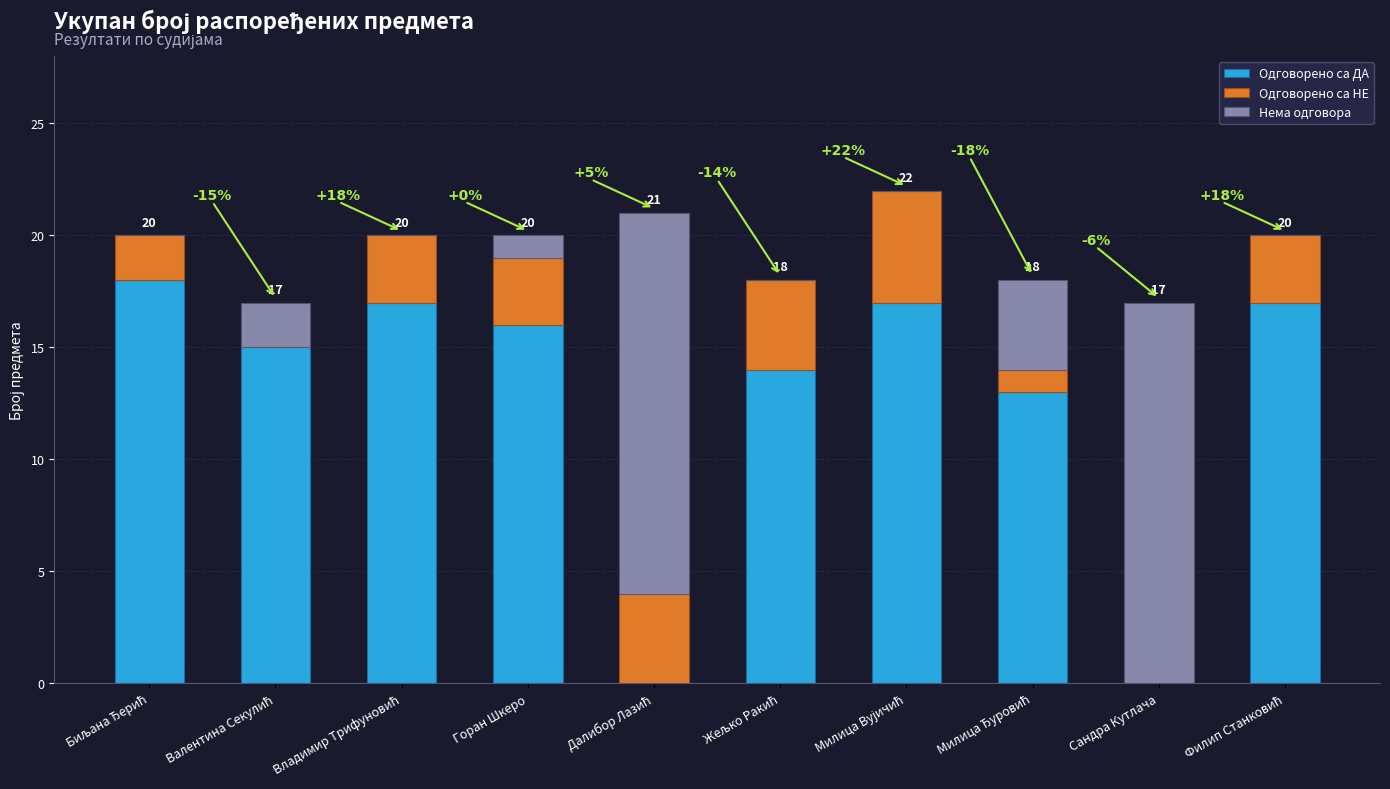

What is the label of the 2nd bar from the left?

Валентина Секулић